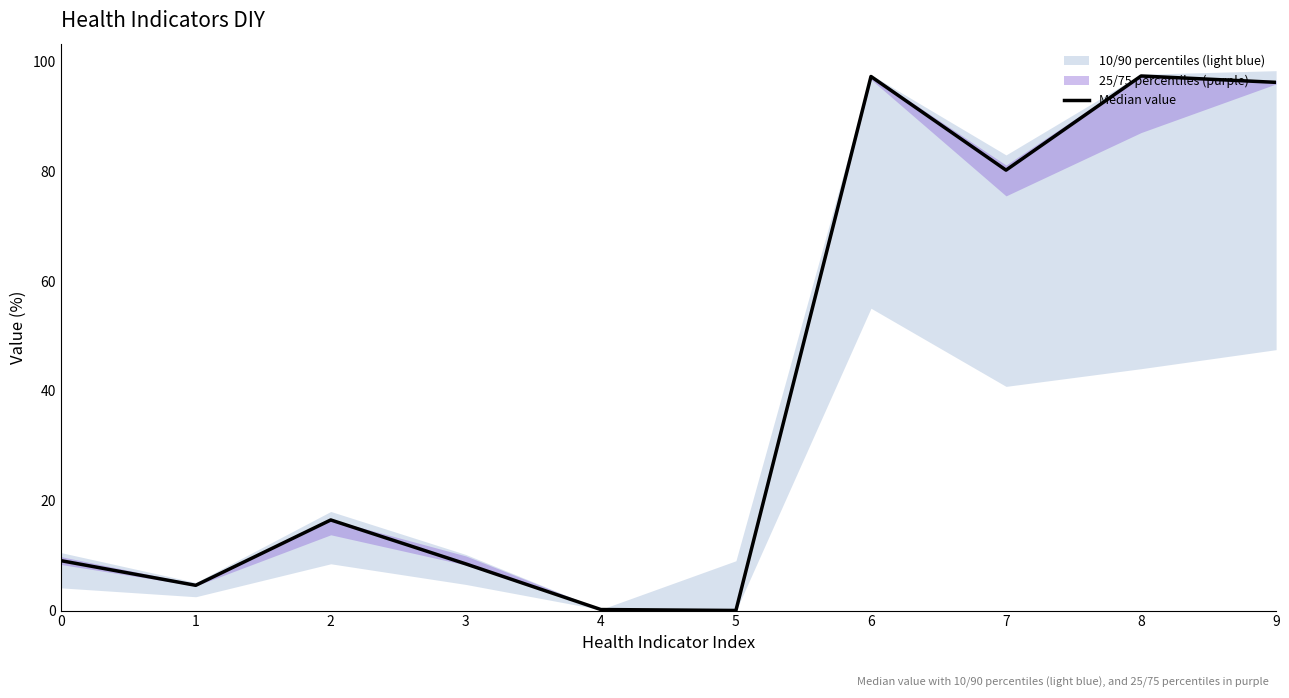

Reading right to left, list all the values displayed in this chart.

96.2	97.3	80.2	97.2	0.0	0.2	8.5	16.5	4.6	9.1